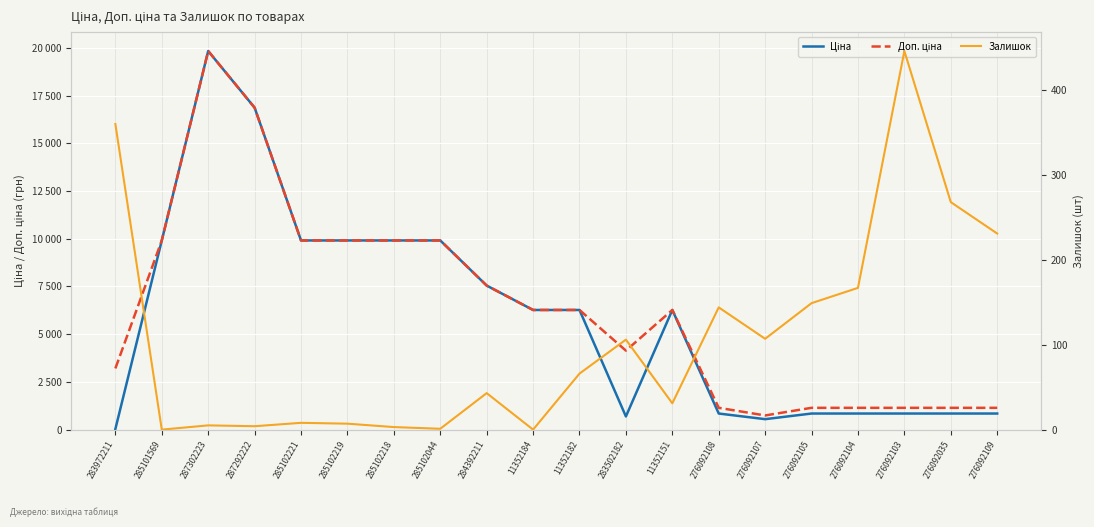

At which label is Доп. ціна closest to 10286?

285101569